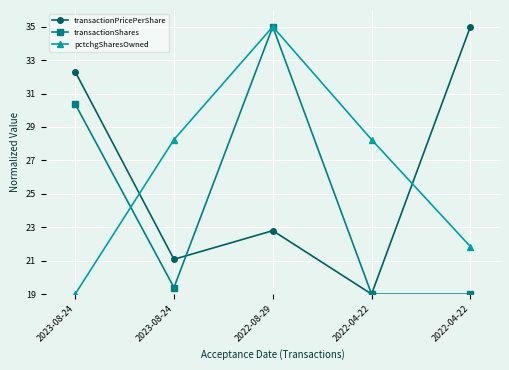

List the labels in order of transactionShares value, largest first.

2022-08-29, 2023-08-24, 2023-08-24, 2022-04-22, 2022-04-22